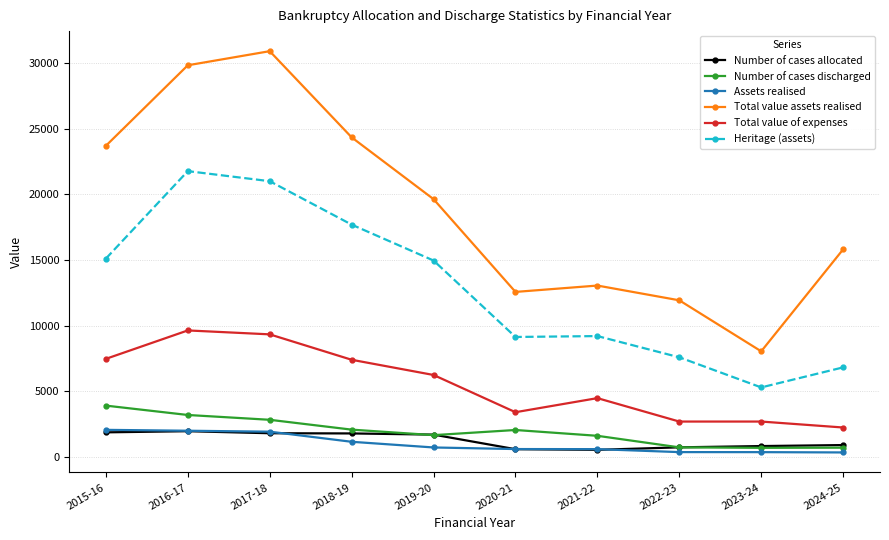

What is the minimum value shown in the chart?

321